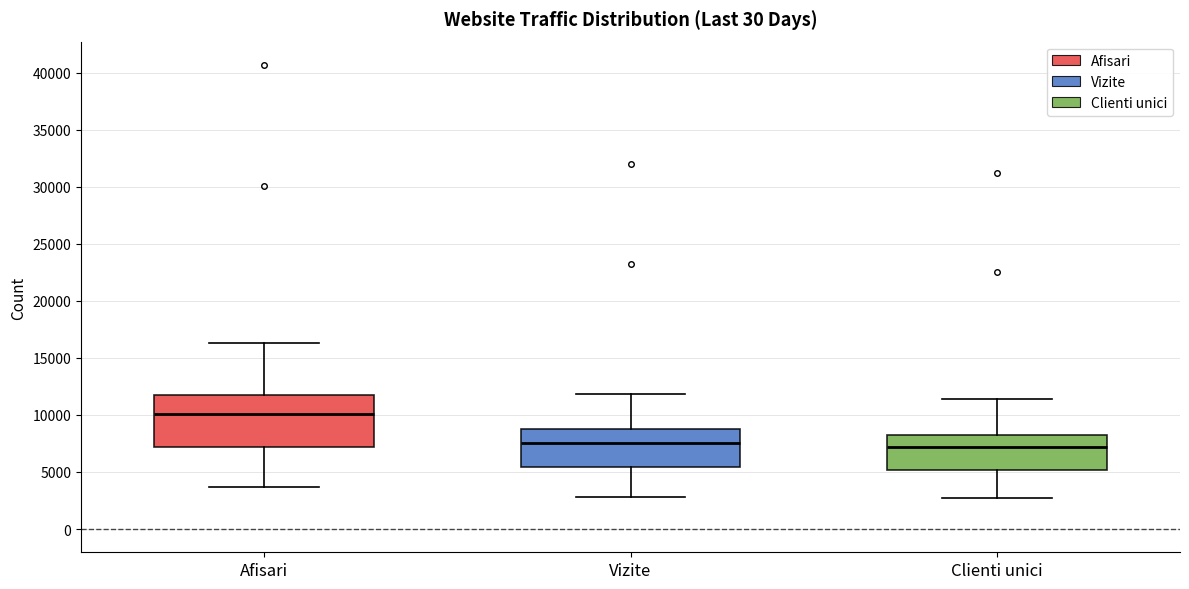

Reading left to right, read every box against the y-axis: the position of its median line, the range the box covers, and the ends of its whiskers. The values are not printed on the chart, so give them approximately, as read against the axis.

Afisari: median 10000, box 7000 to 12000, whiskers 3500 to 16500
Vizite: median 7500, box 5500 to 9000, whiskers 3000 to 12000
Clienti unici: median 7000, box 5000 to 8000, whiskers 2500 to 11500